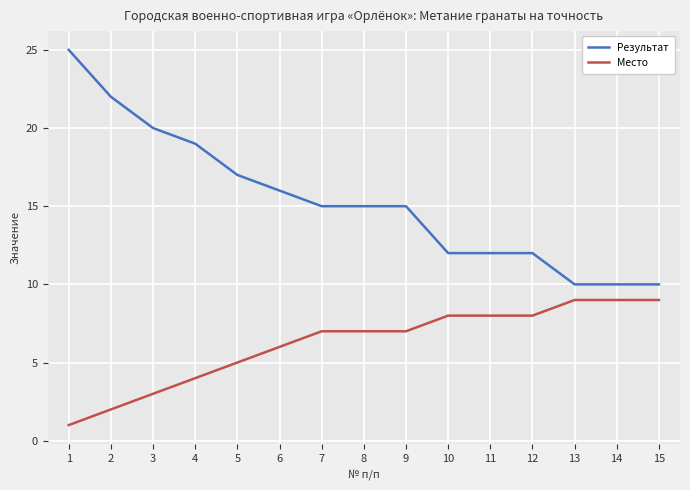

At which label does Результат first exceed 15?

1